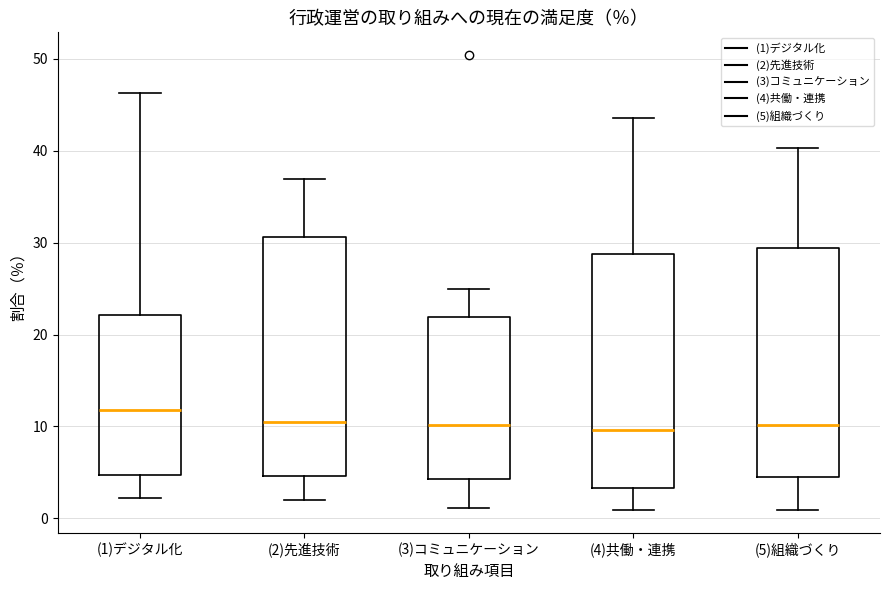

Where does the median line of the box for (1)デジタル化 sit on the y-axis? The values are not printed on the chart, so give them approximately, as read against the axis.

12